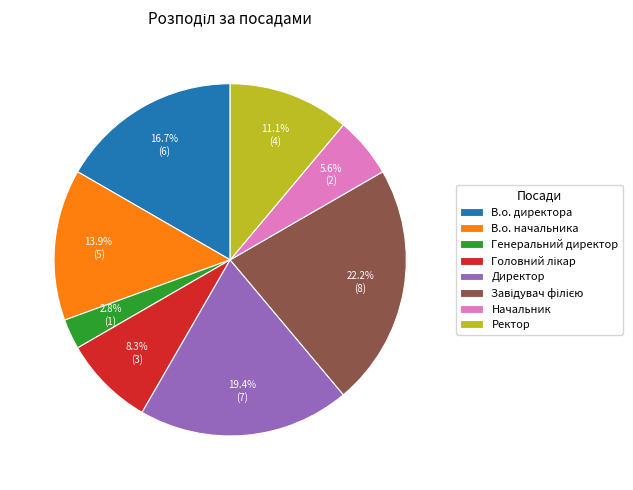

Is there any slice that represents more than half of the pie?

No